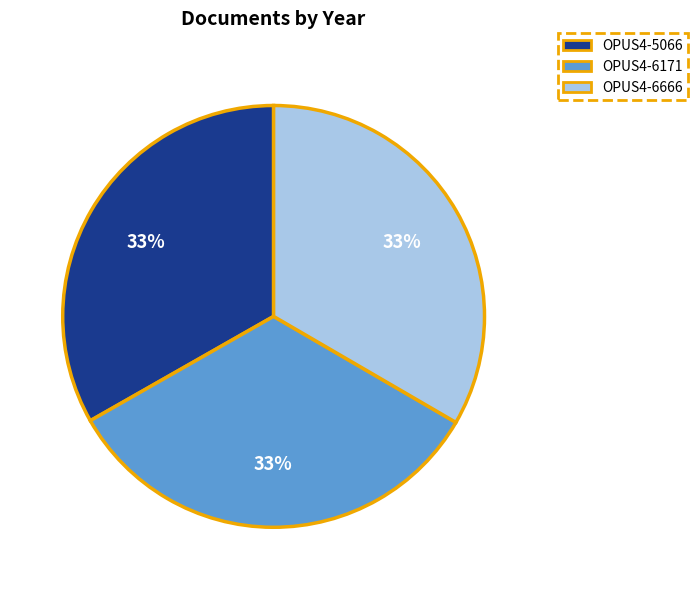

How many slices are in this pie chart?

3